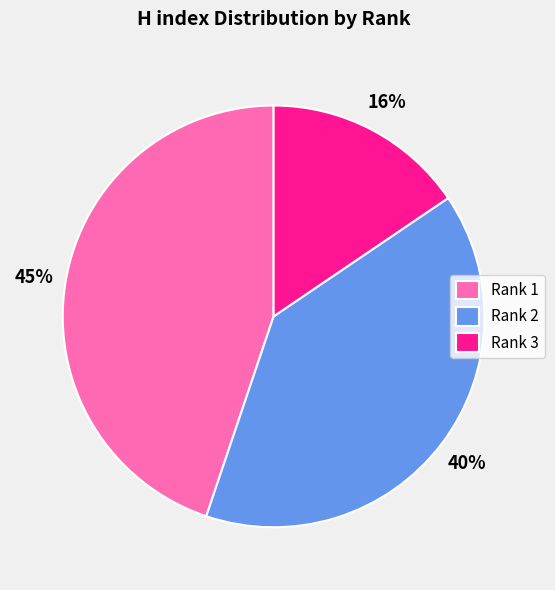

Rank the categories by value from highest to lowest.

Rank 1, Rank 2, Rank 3